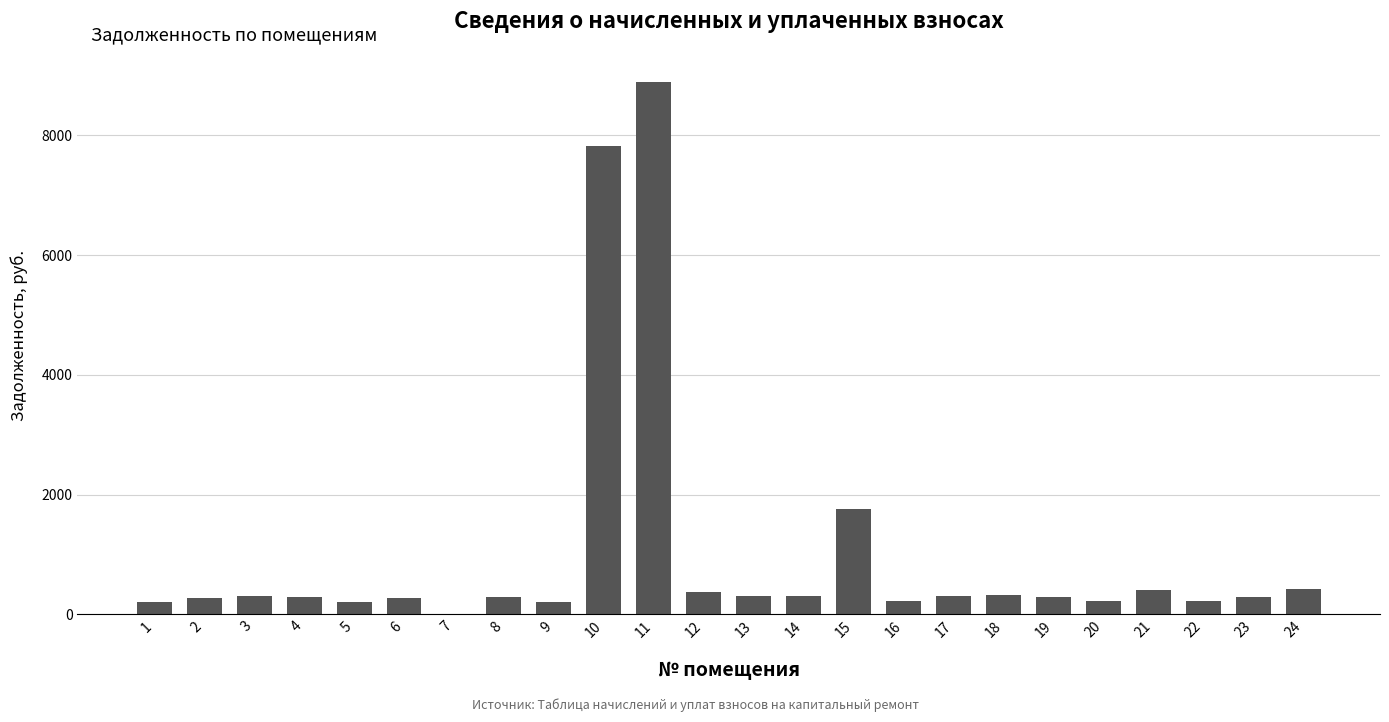

What is the change in value from 15 to 16?

-1533.7